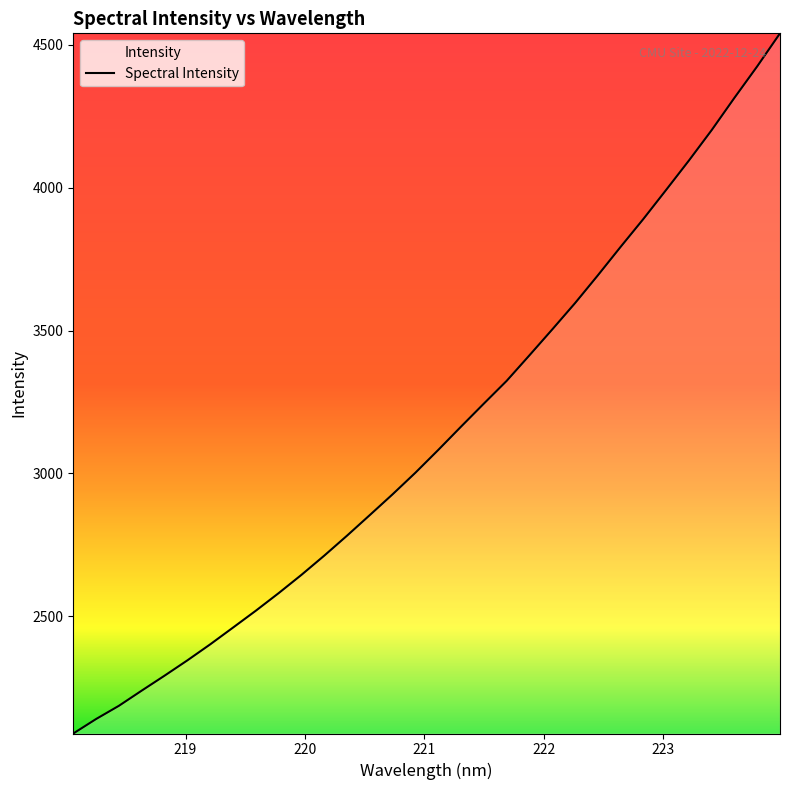

What is the difference between the maximum and minimum values?

2450.2